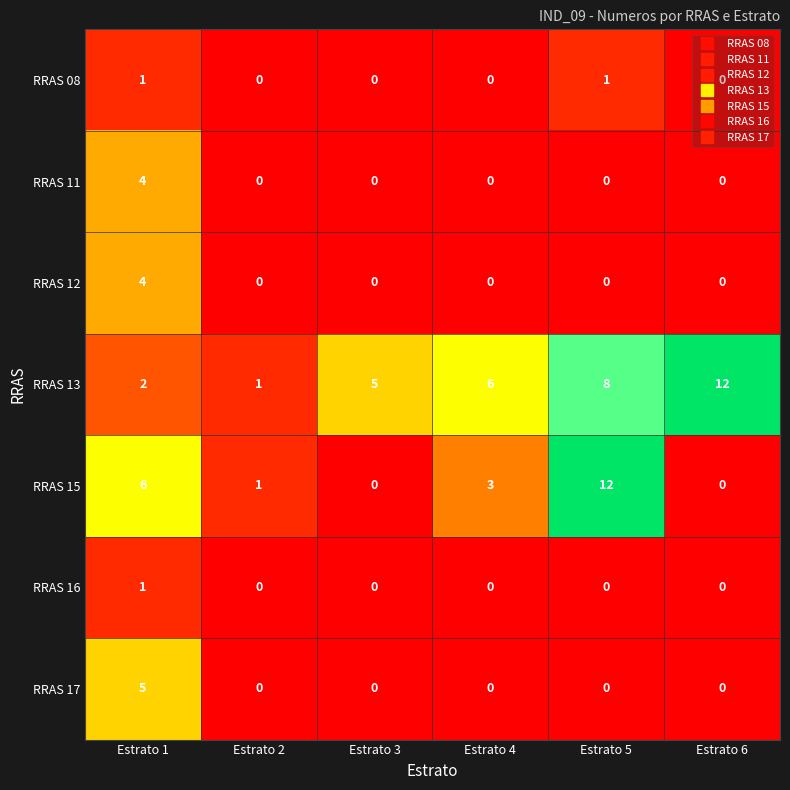

At how many categories does at least one series exceed 0?

6